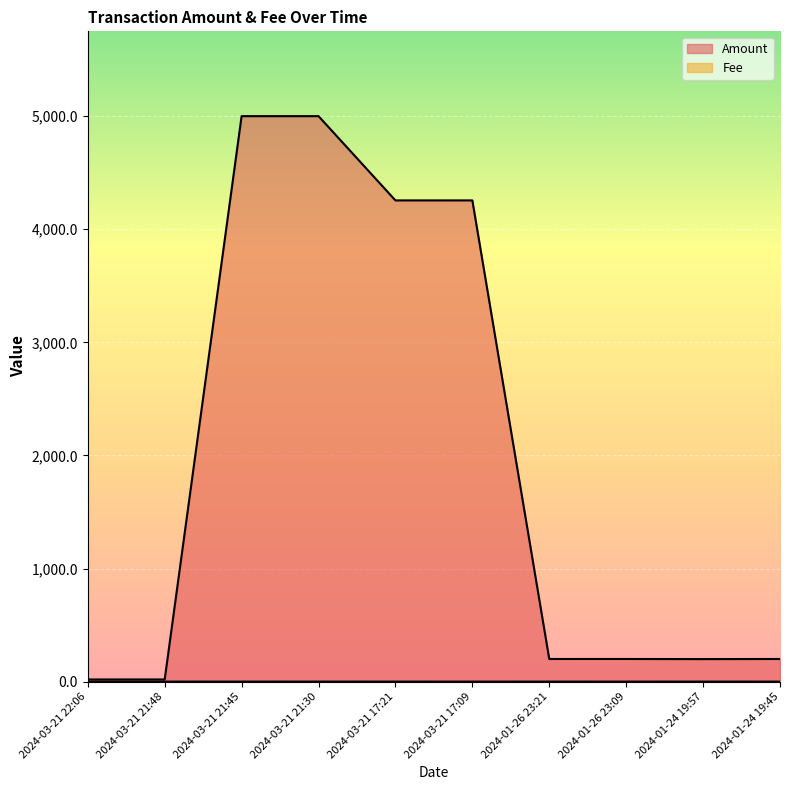

Which series has the largest range (max minus min)?

Amount